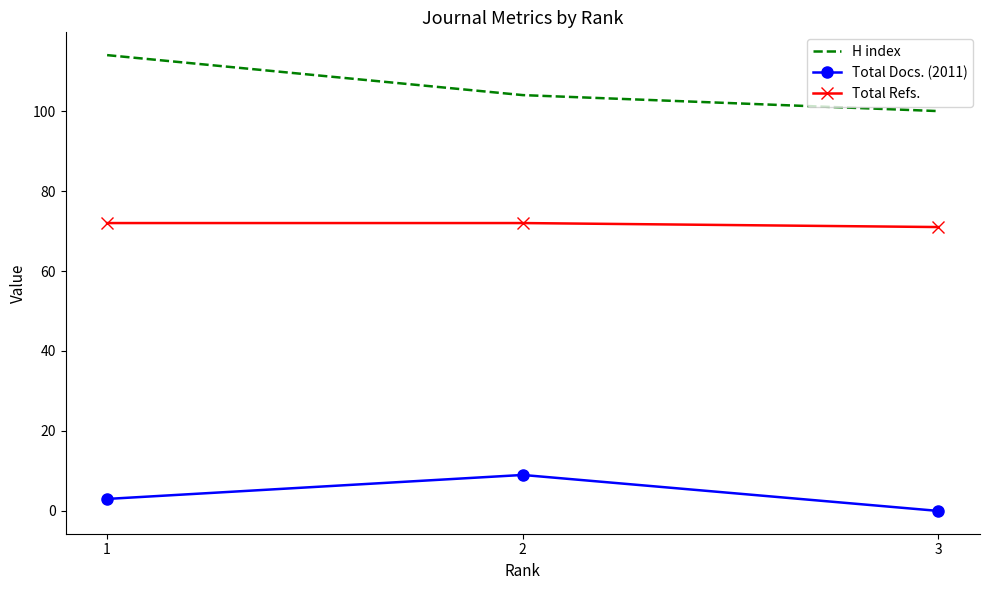

The Total Docs. (2011) series shows 4 at 3. True or false?

False